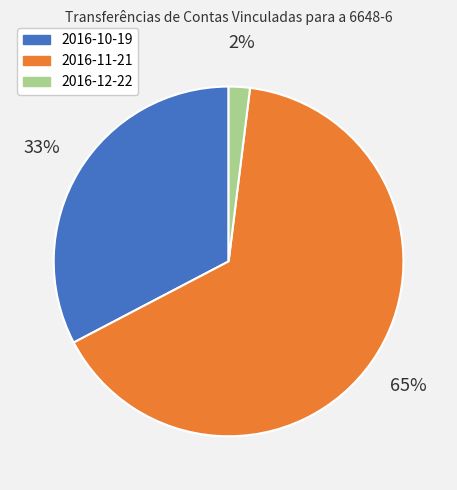

Combined, do 2016-10-19 and 2016-11-21 account for over 50%?

Yes